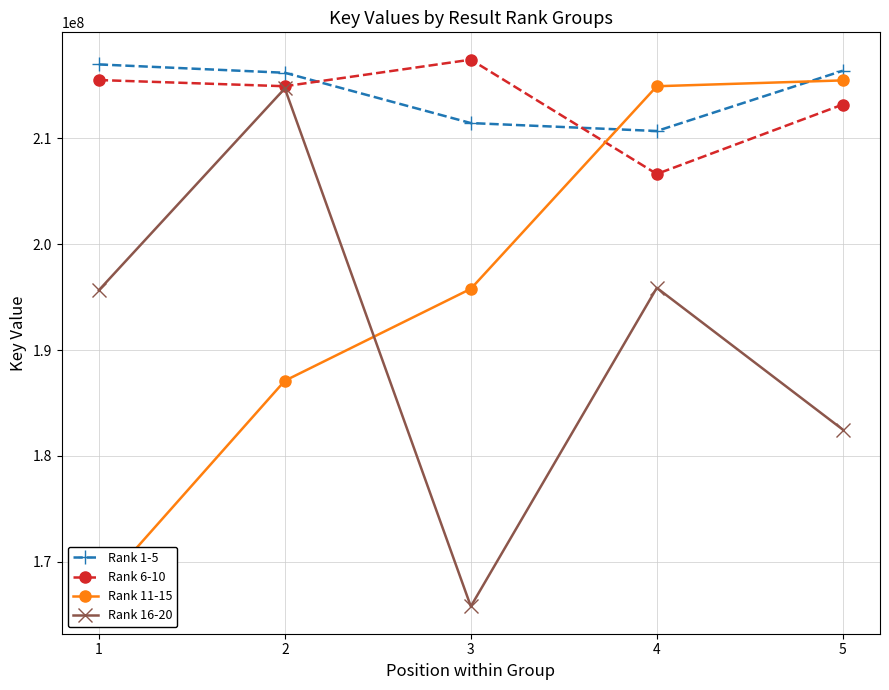

Is the value of Rank 16-20 at 4 greater than the value of Rank 1-5 at 1?

No